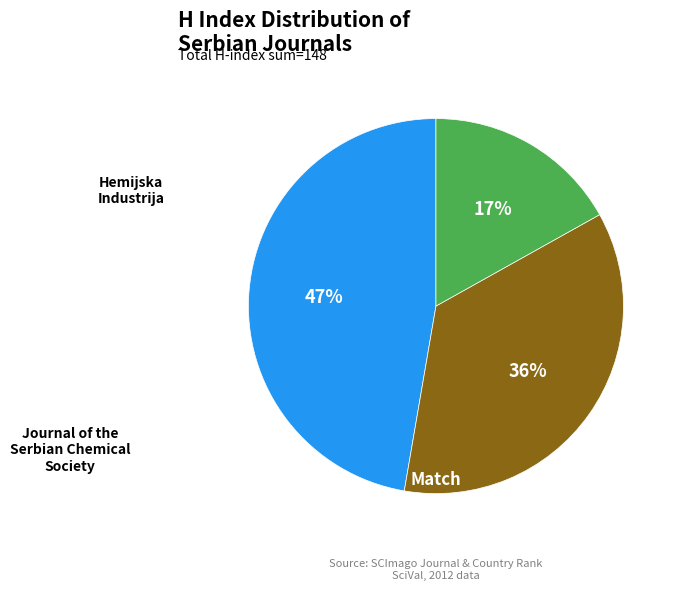

What percentage is the Match slice, to the nearest percent?

47%